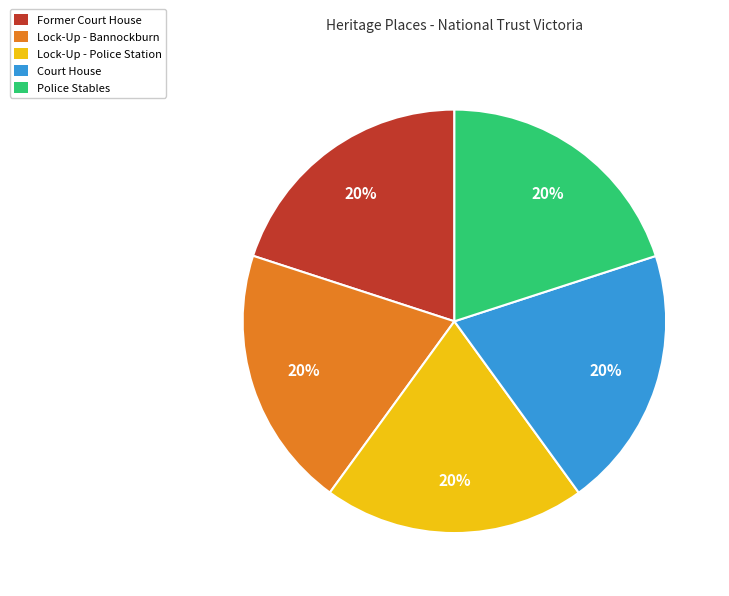

To the nearest percent, what percentage of the pie is Former Court House?

20%